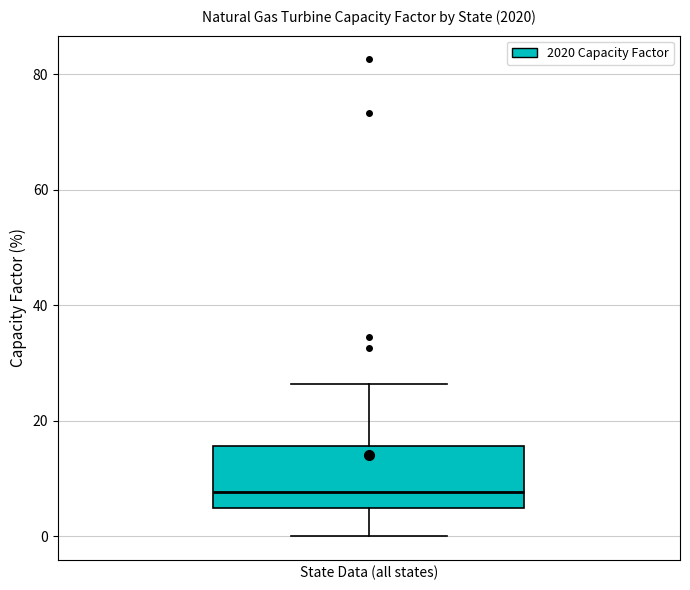

Transcribe this box plot: give where the median line is, the range the box spans, and where the two whiskers end, as read against the y-axis. The values are not printed on the chart, so give them approximately, as read against the axis.

median 8, box 4 to 16, whiskers 0 to 26